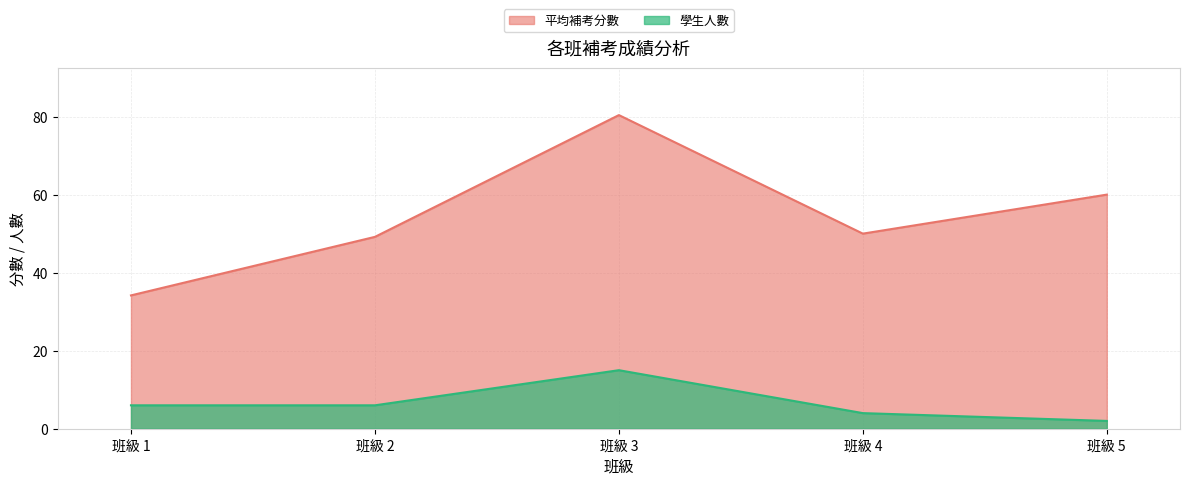

What is the highest value of the 學生人數 series?

15.0